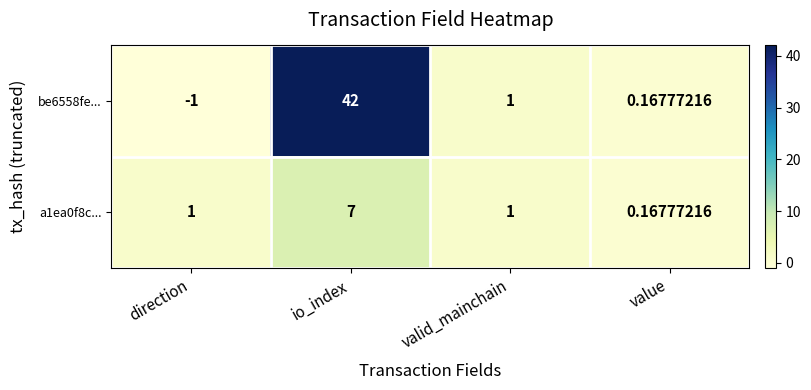

Where is be6558fe... nearest to the value 20?

valid_mainchain